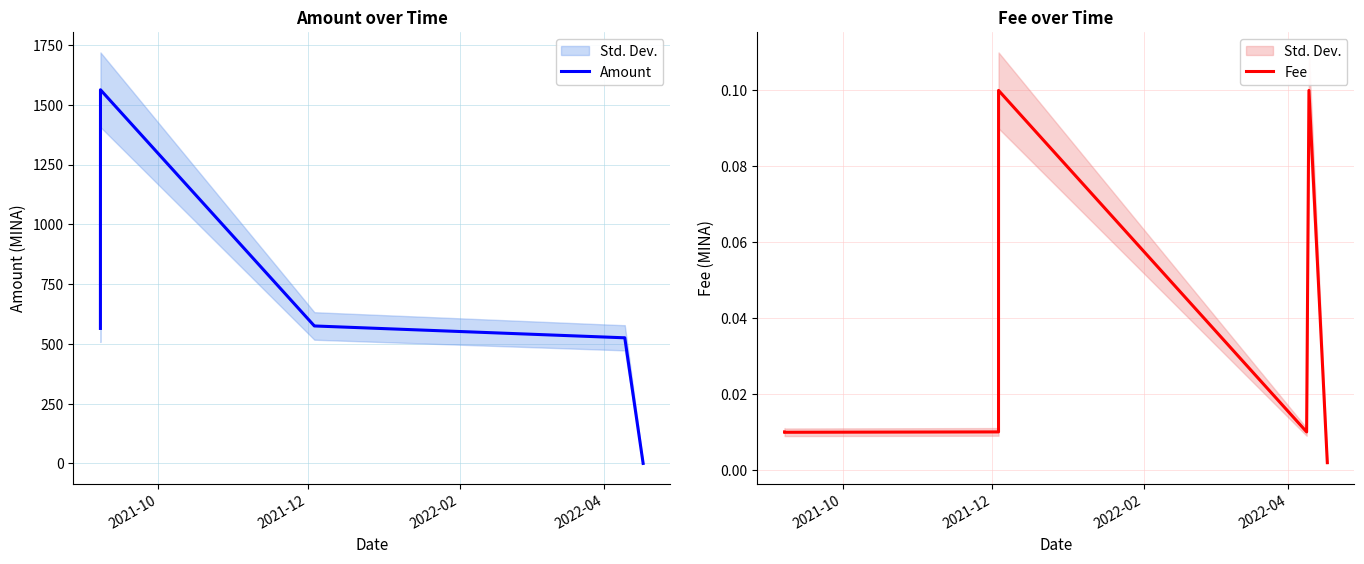

In Fee, how many points are higher than both neighbors (excluding endpoints)?

2